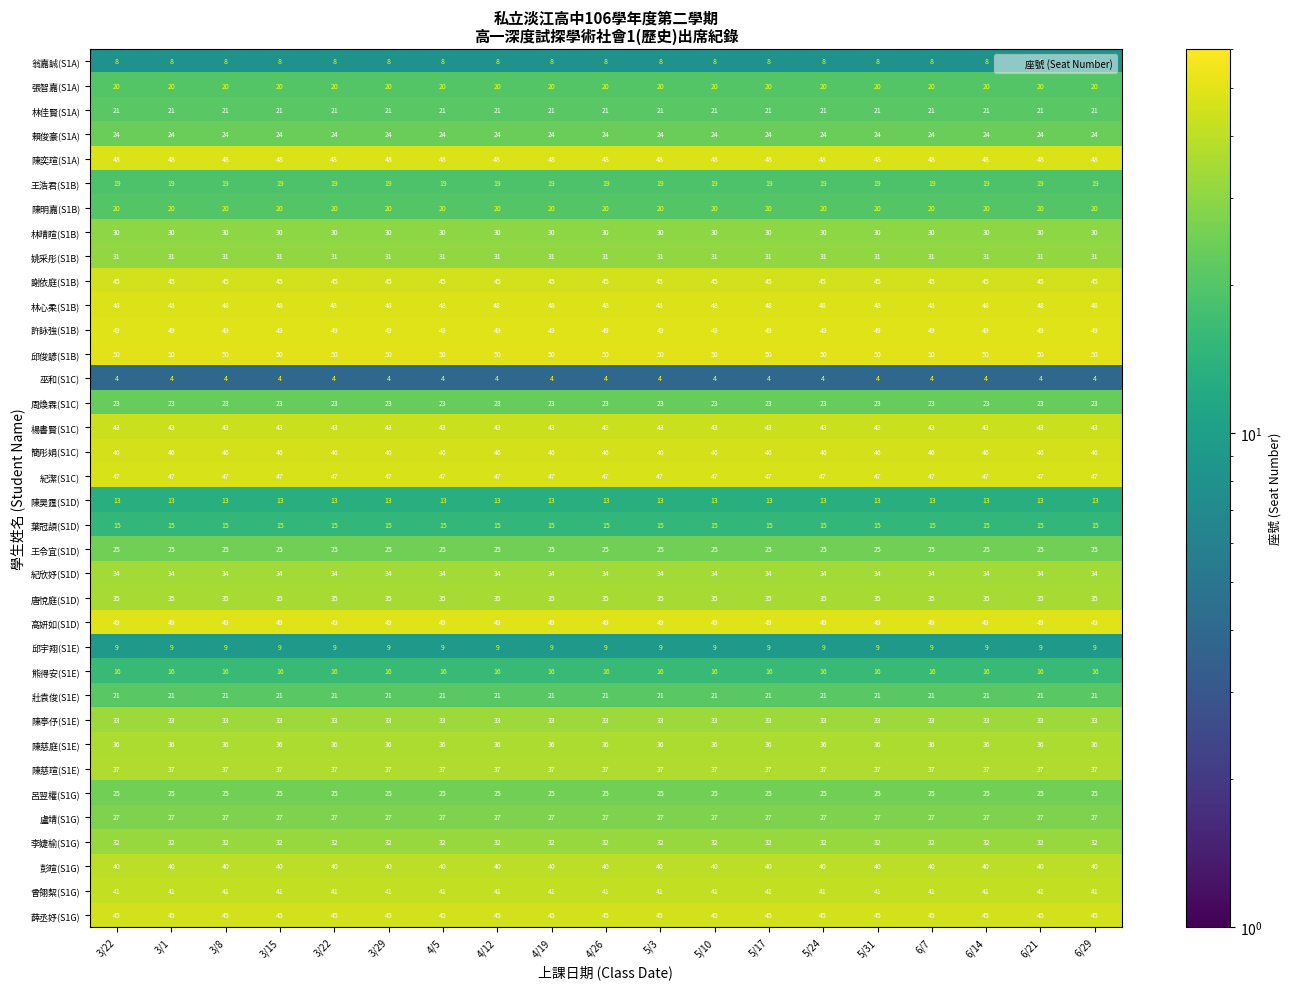

Count the number of data series in this chart.

36